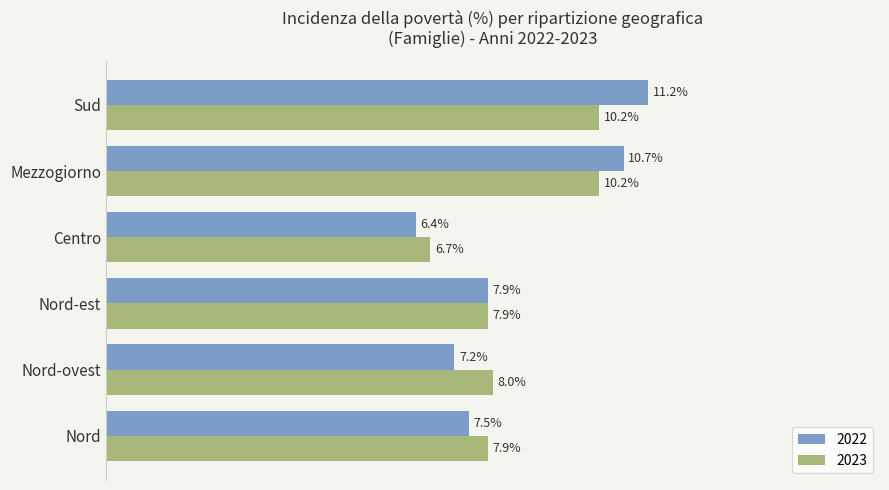

At which label is 2022 closest to 8?

Nord-est